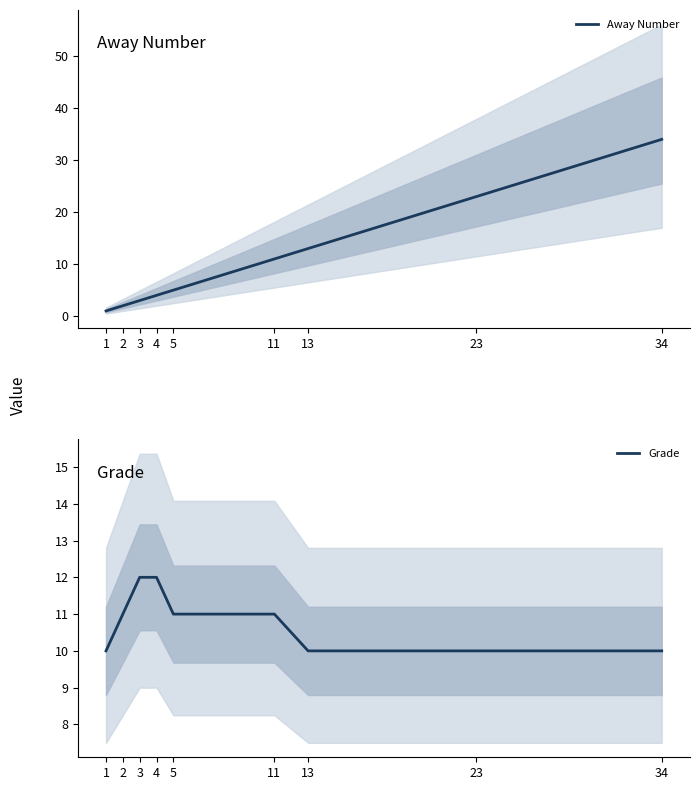

What is the value of the Grade point at the 1st from the left?

10